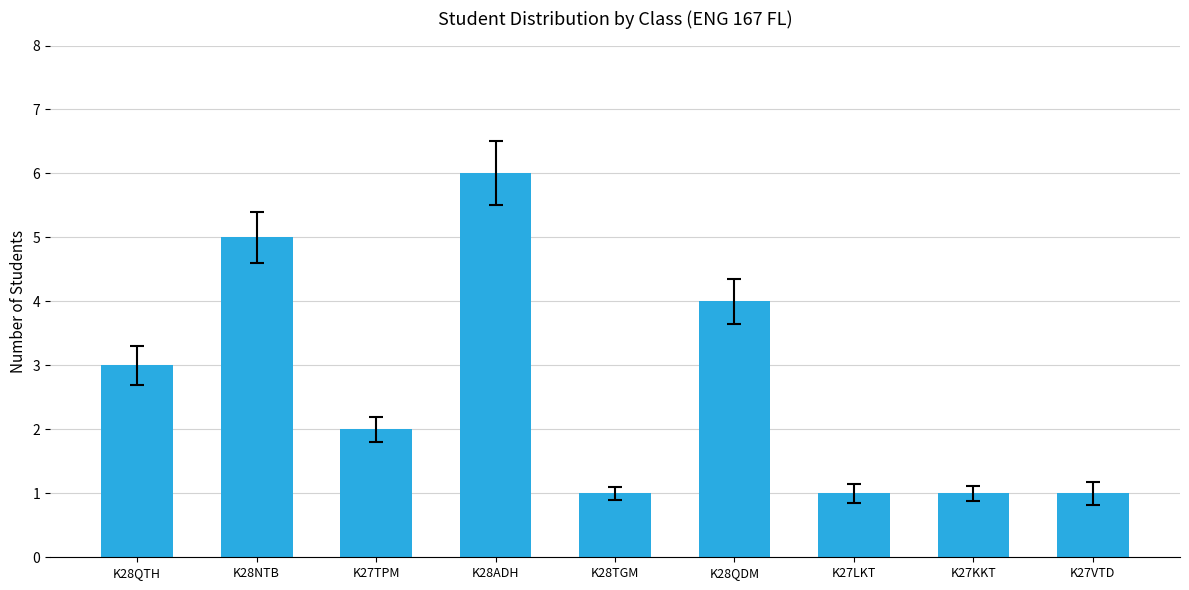

Is it true that the value at K27LKT is 1?

True